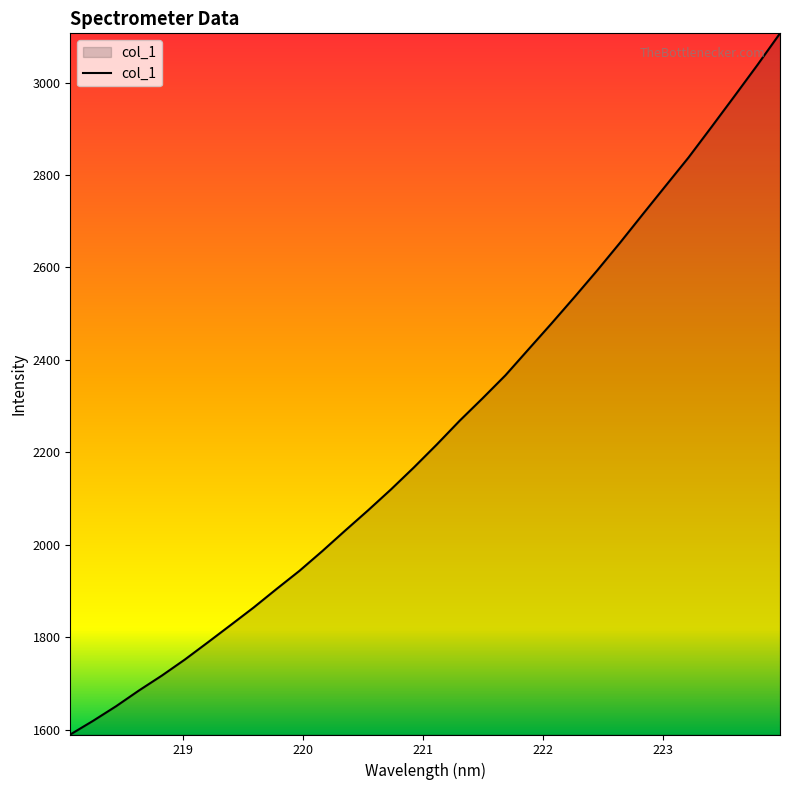

What is the greatest value displayed?

3106.6